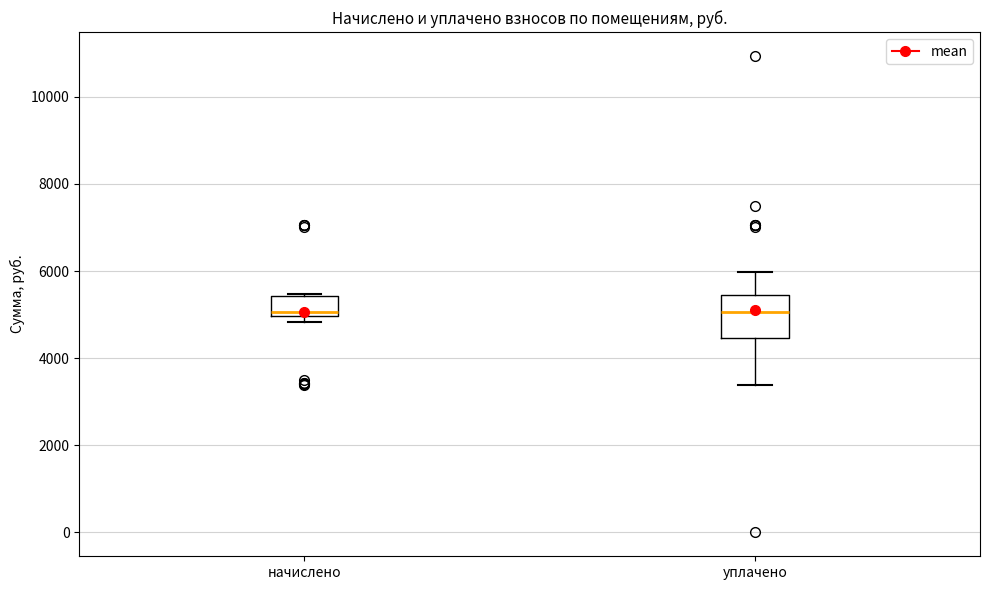

Reading left to right, read every box against the y-axis: the position of its median line, the range the box covers, and the ends of its whiskers. The values are not printed on the chart, so give them approximately, as read against the axis.

начислено: median 5000 (just above the box's lower edge), box 5000 to 5400, whiskers 4800 to 5400
уплачено: median 5000, box 4400 to 5400, whiskers 3400 to 6000